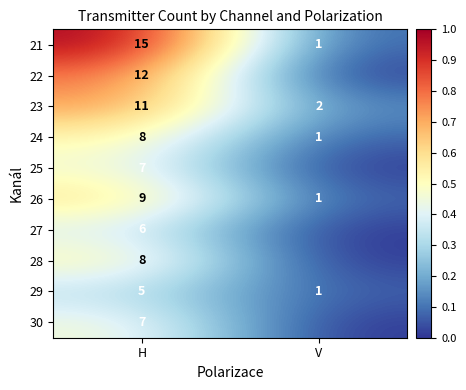

What is the total value across all series at H?

88